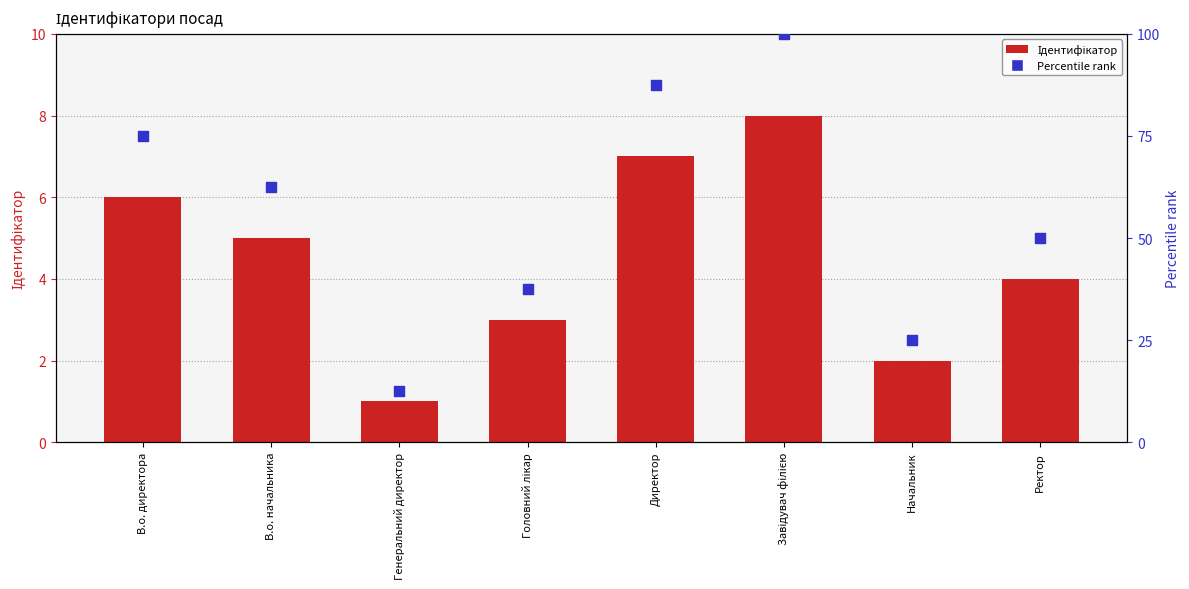

Which series has the largest total across all categories?

Percentile rank